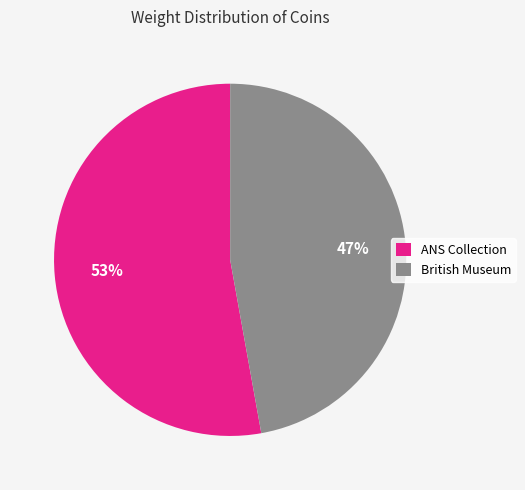

What percentage is the ANS Collection slice, to the nearest percent?

53%